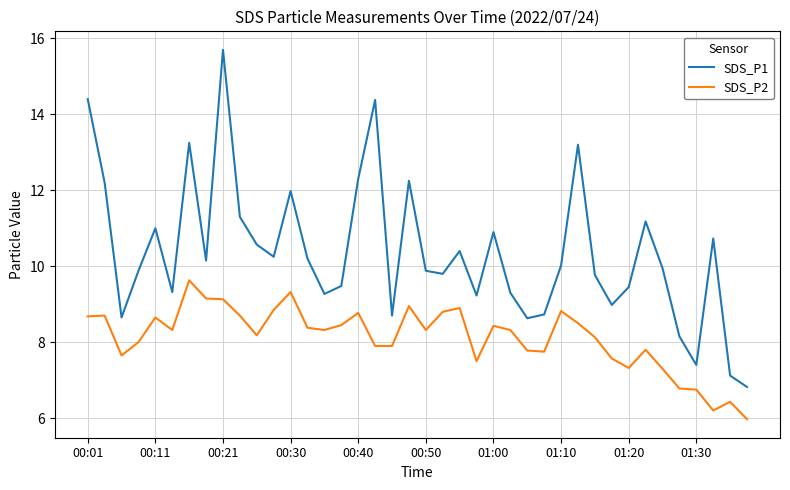

How many categories are shown in the chart?

40